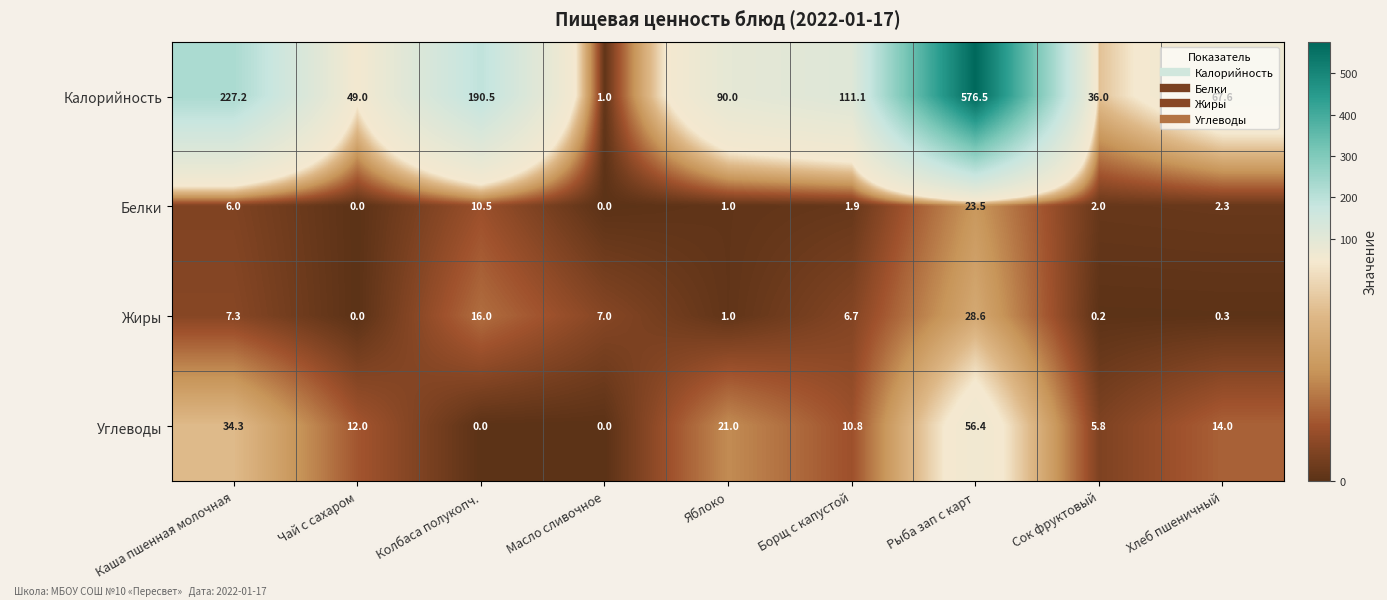

Is it true that Жиры equals 16.0 at Колбаса полукопч.?

True